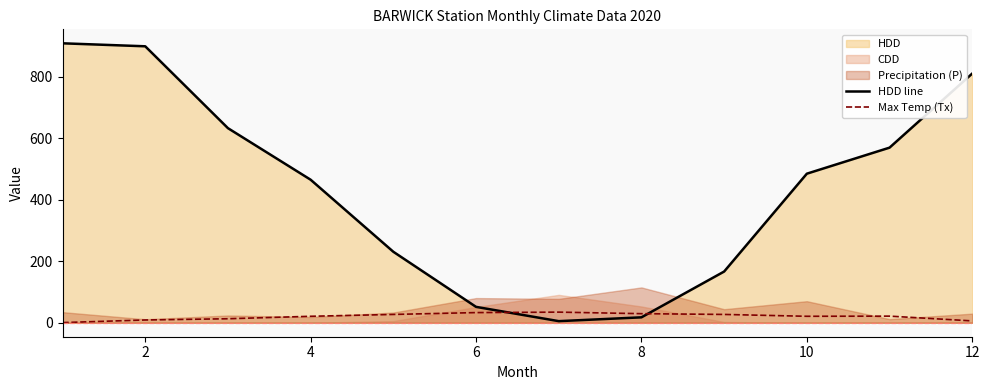

Which series ends up on top after the final intersection of Max Temp (Tx) and HDD line?

HDD line